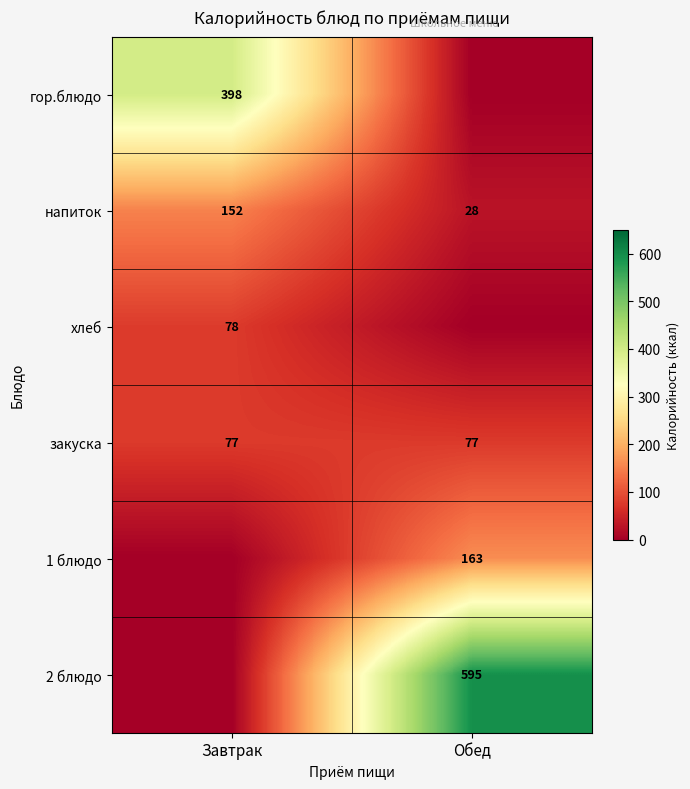

Count the number of categories in the chart.

2